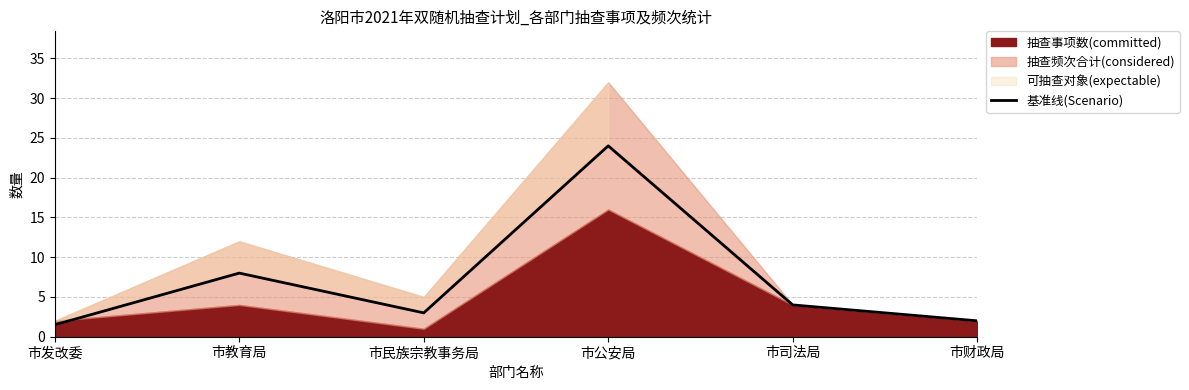

Reading left to right, extract all data points from this chart.

1.5	8.0	3.0	24.0	4.0	2.0